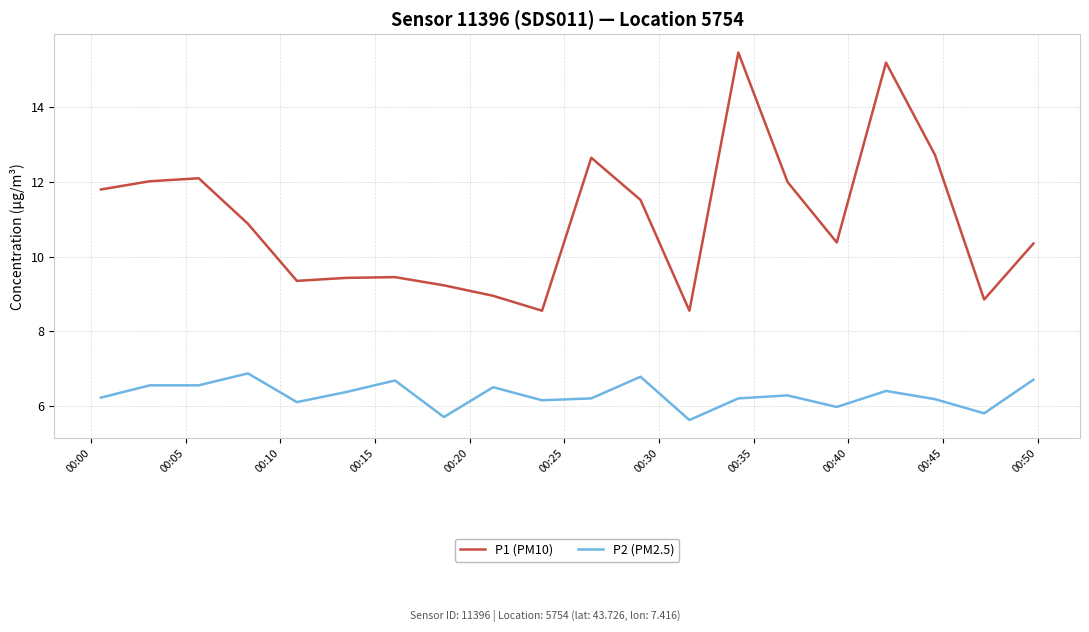

List the series in order of their peak value, highest first.

P1 (PM10), P2 (PM2.5)